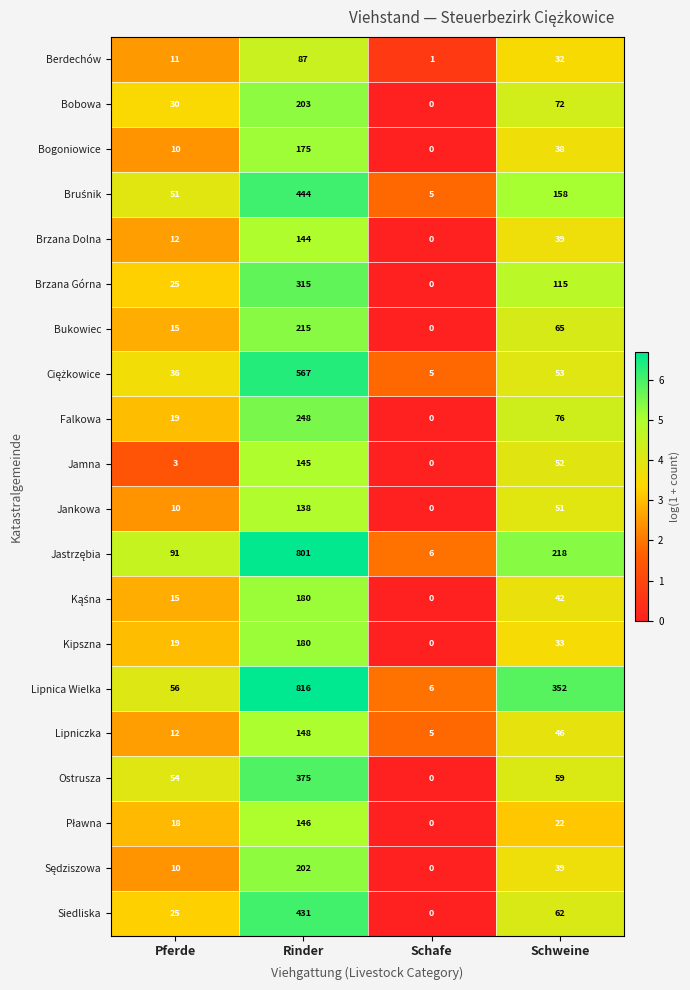

What is the sum of all Lipnica Wielka values?

1230